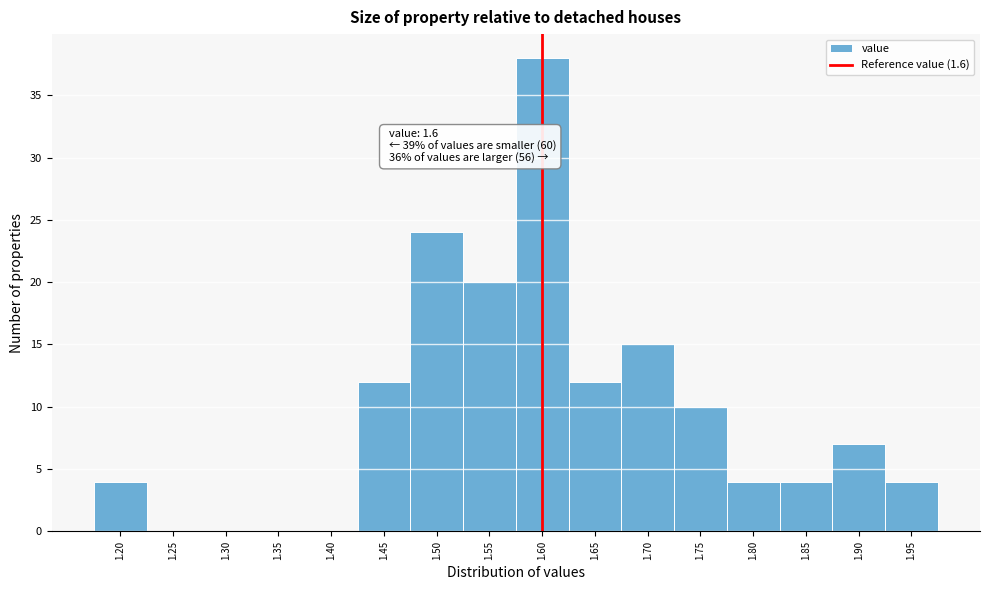

Over which range of the x-axis is the bar tallest?

1.575 to 1.625